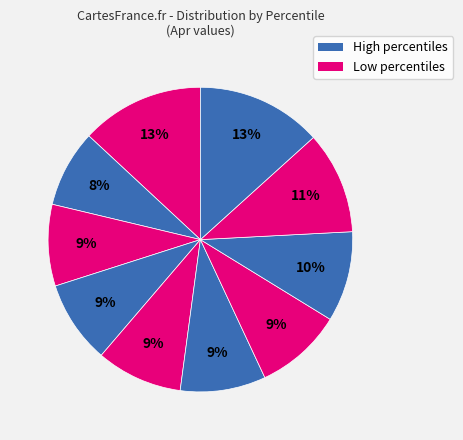

Count the number of slices in the pie.

10